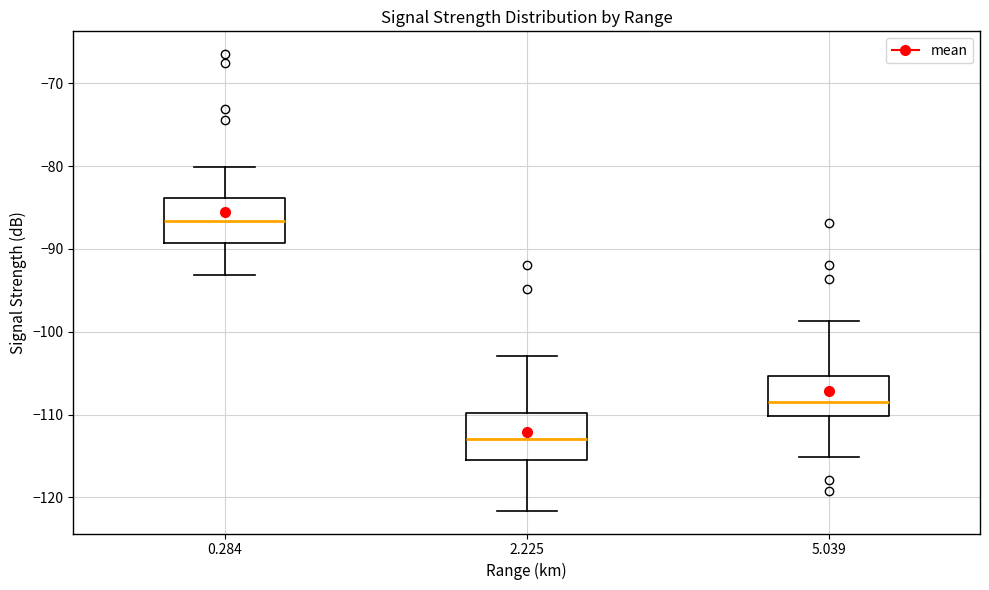

Reading left to right, read every box against the y-axis: the position of its median line, the range the box covers, and the ends of its whiskers. The values are not printed on the chart, so give them approximately, as read against the axis.

0.284: median -87, box -89 to -84, whiskers -93 to -80
2.225: median -113, box -115 to -110, whiskers -122 to -103
5.039: median -108, box -110 to -105, whiskers -115 to -99